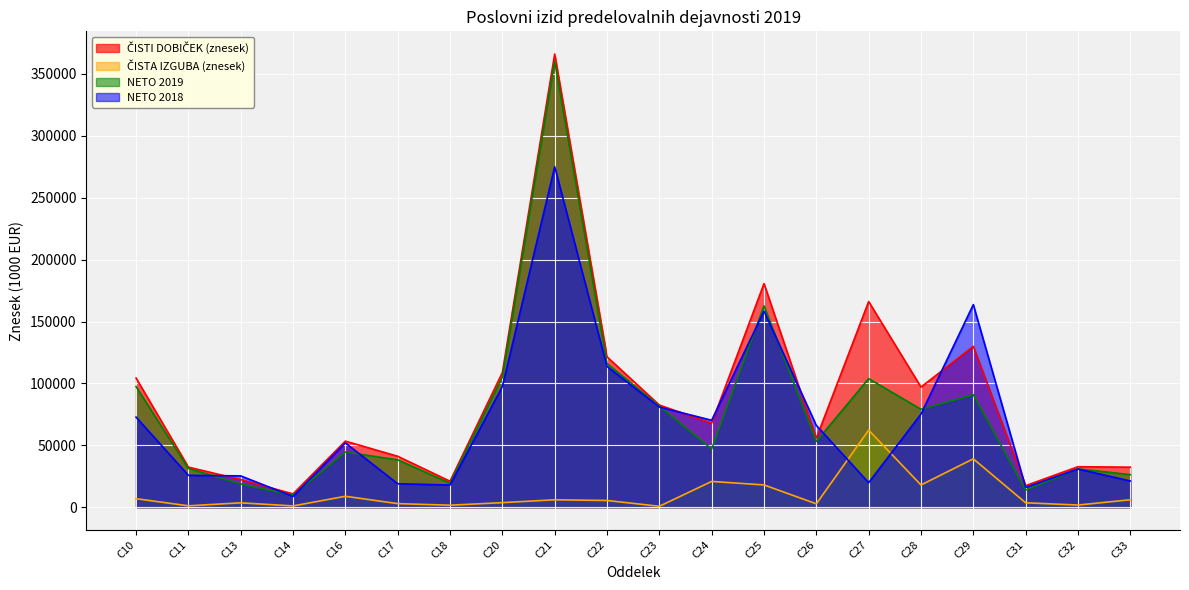

True or false: NETO 2018 has a value of 16045.2 at C31.

True